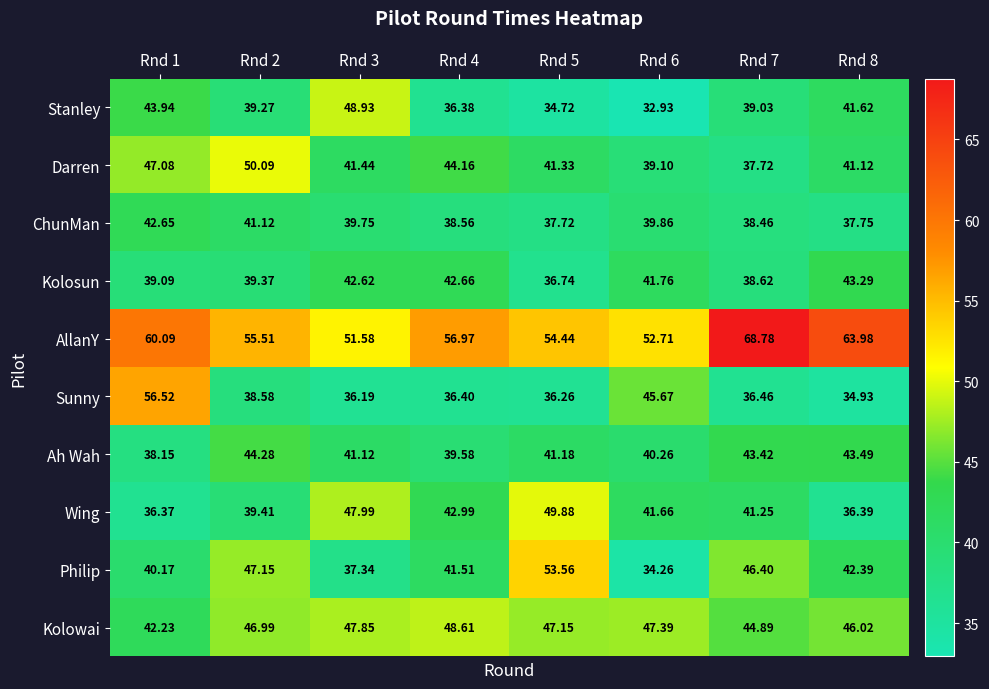

List the series in order of their peak value, highest first.

AllanY, Sunny, Philip, Darren, Wing, Stanley, Kolowai, Ah Wah, Kolosun, ChunMan